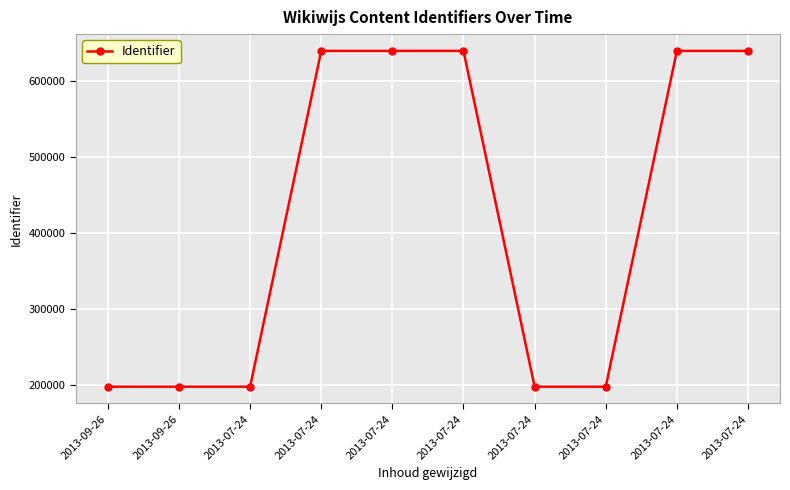

What is the label of the 1st point from the left?

2013-09-26